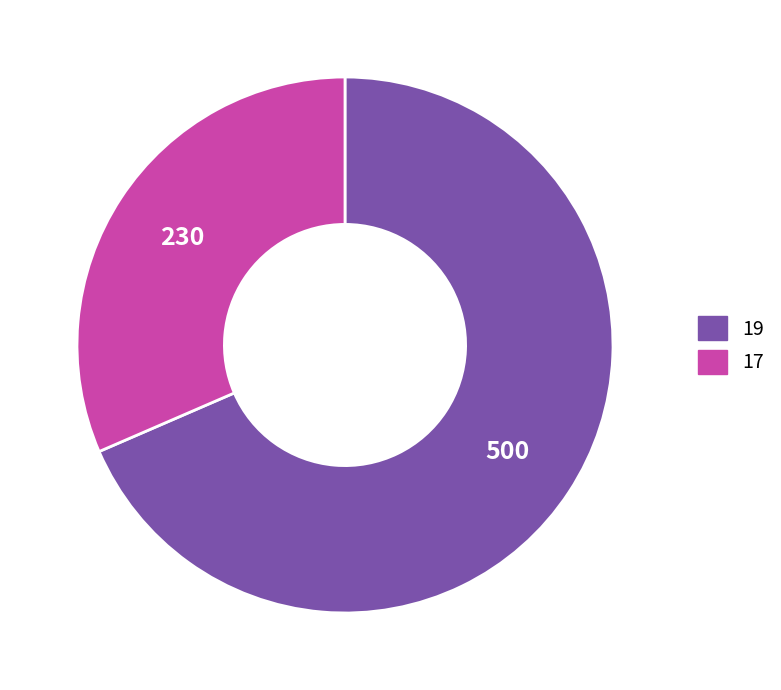

What is the smallest slice in the pie chart?

17